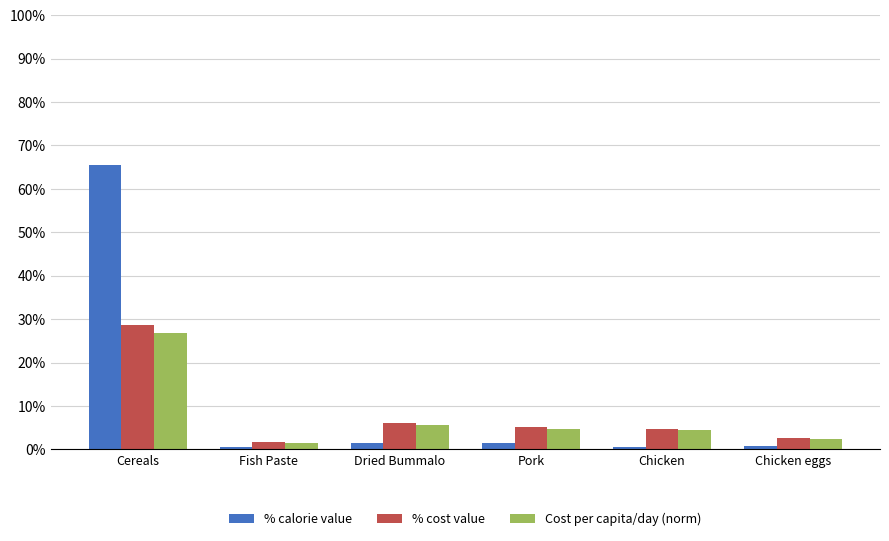

At which label does % calorie value reach its peak?

Cereals